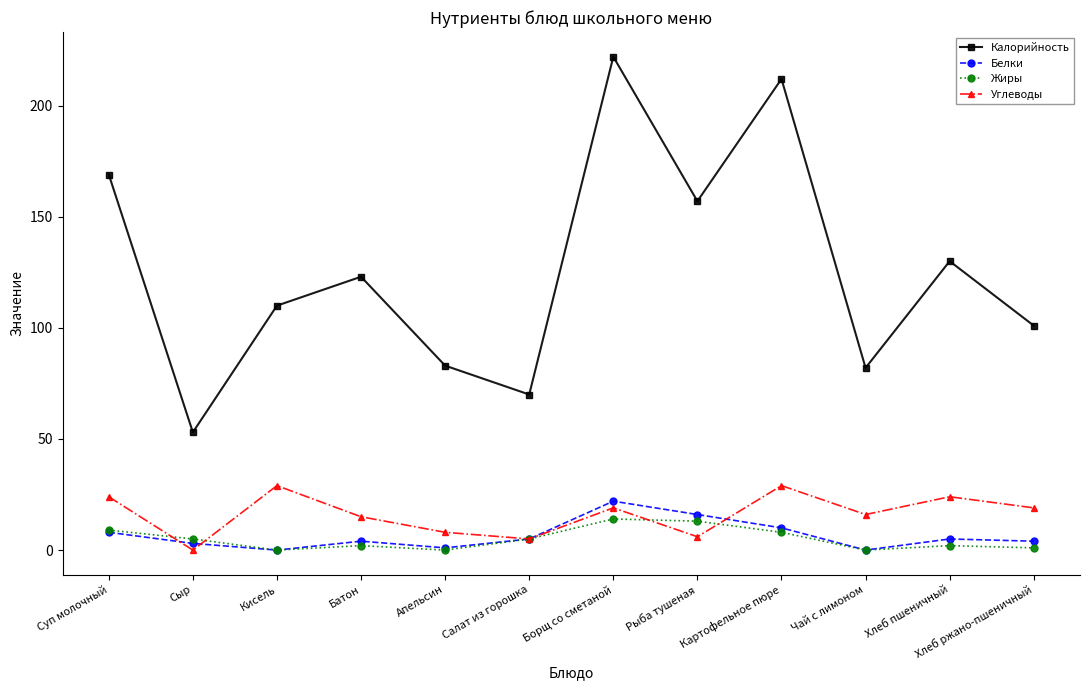

How many interior local valleys does the Жиры series have?

3